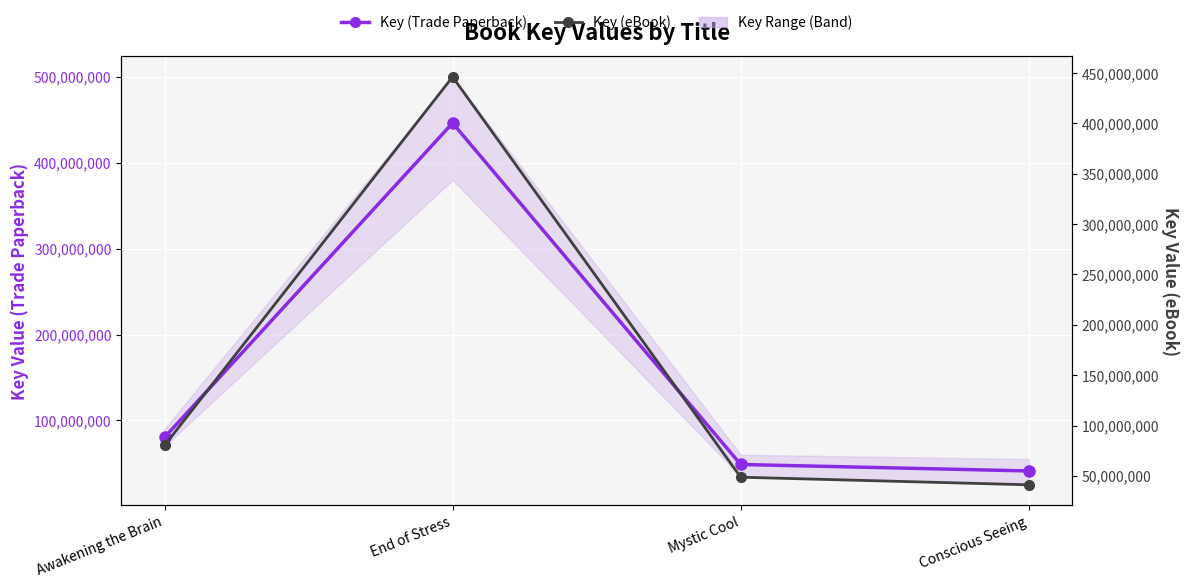

Read the Key (eBook) value at End of Stress, to the nearest 10.

446265210